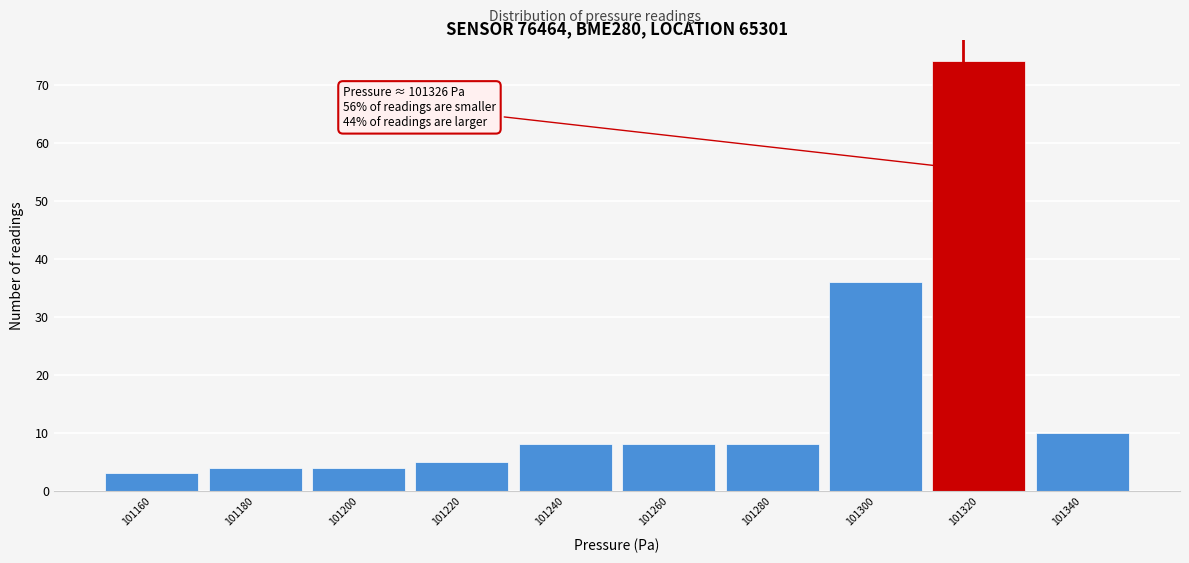

Reading left to right, transcribe all the data shown in this chart.

101160=3	101180=4	101200=4	101220=5	101240=8	101260=8	101280=8	101300=36	101320=74	101340=10